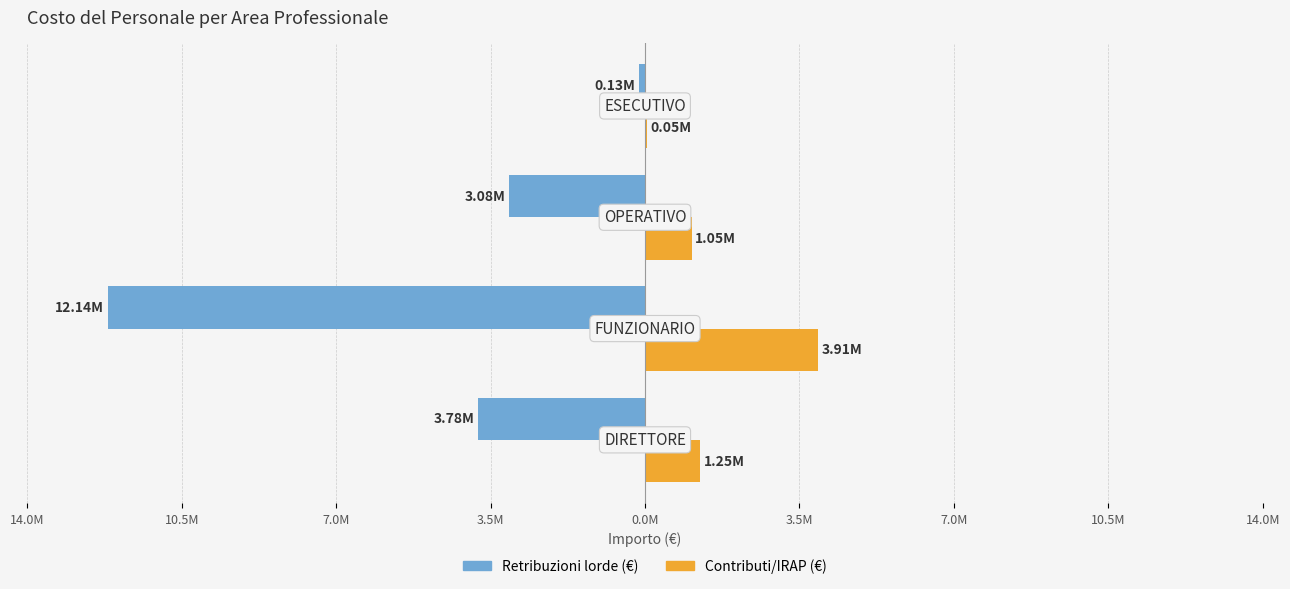

What are all the series names shown in the legend?

Retribuzioni lorde (€), Contributi/IRAP (€)